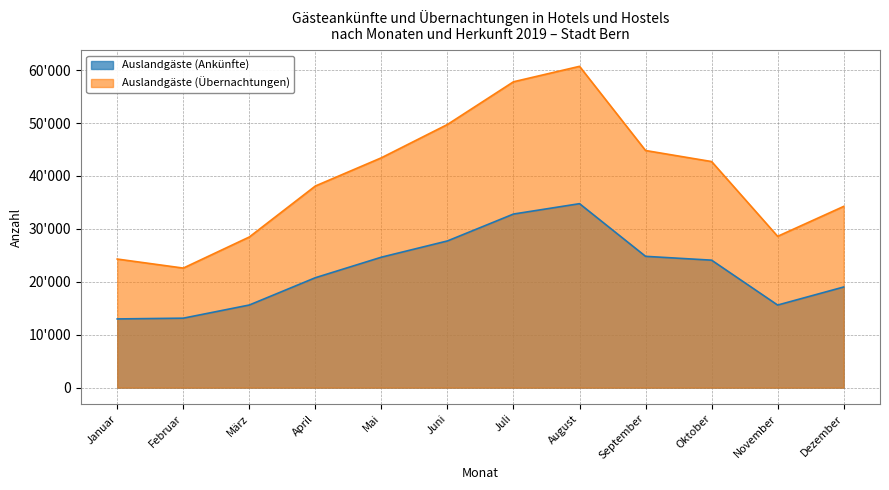

How many interior local valleys does the Auslandgäste (Übernachtungen) series have?

2